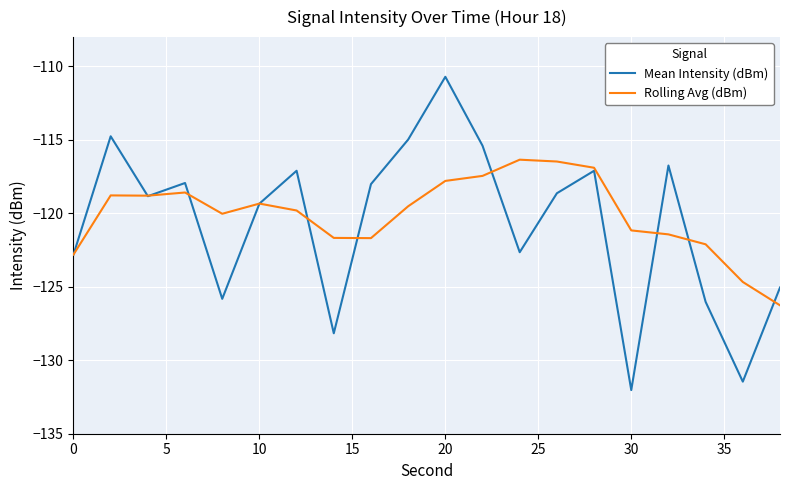

In Mean Intensity (dBm), how many points are lower than both neighbors (excluding endpoints)?

6